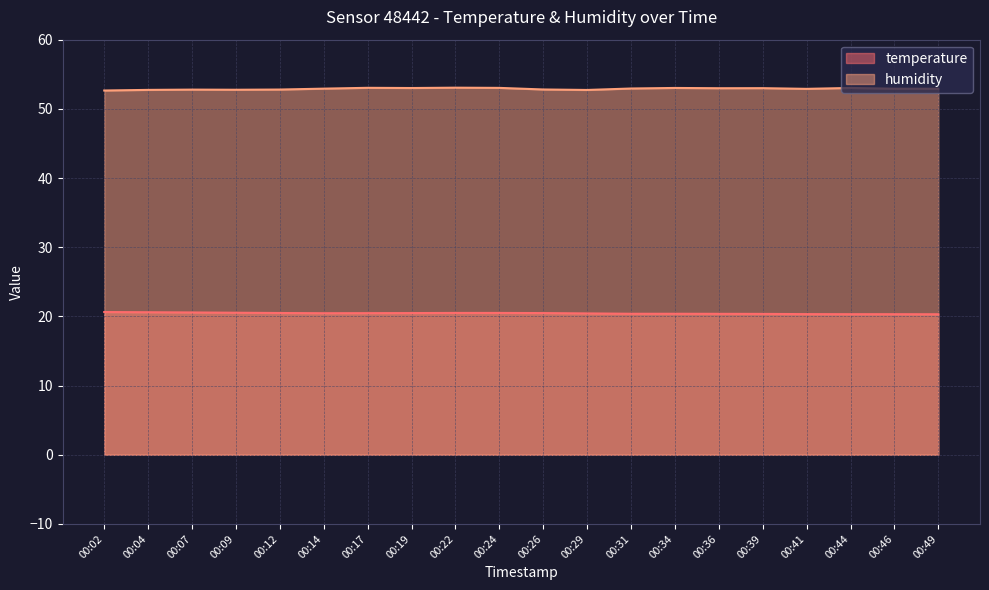

Which category has the highest value in the temperature series?

00:02